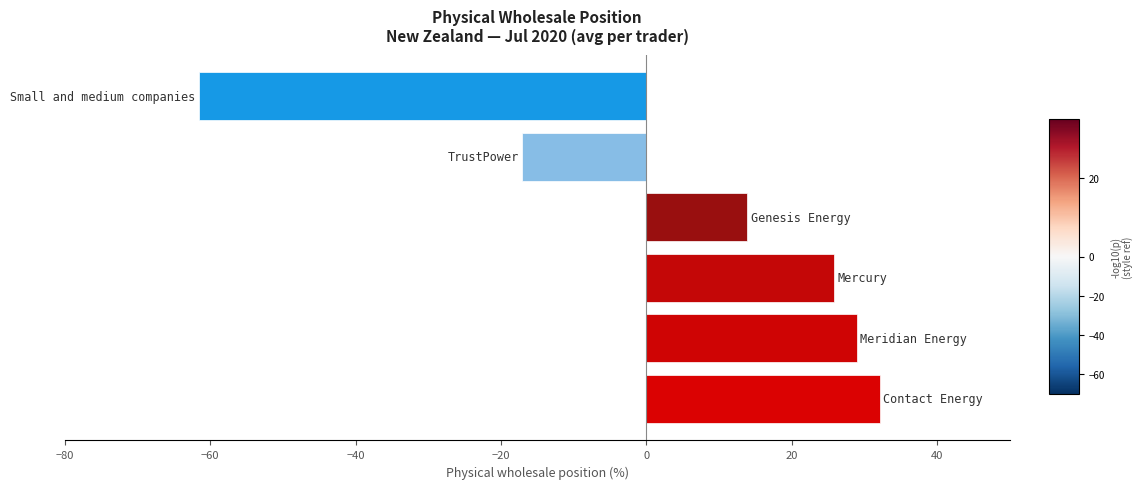

What is the greatest value displayed?

32.1